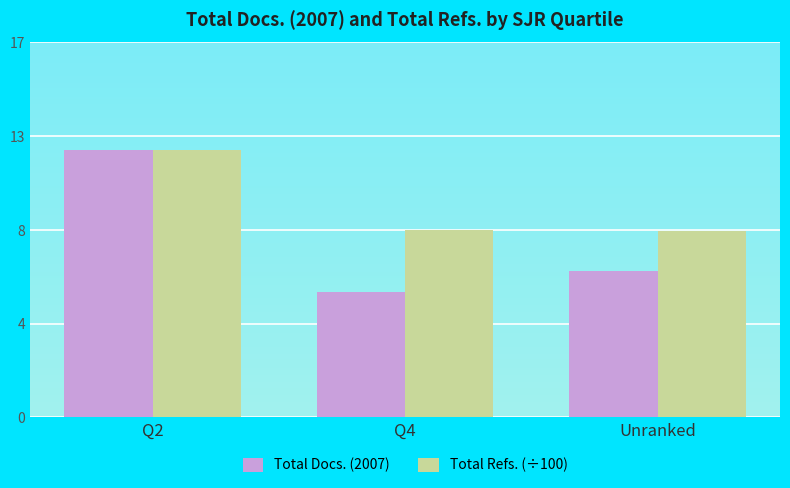

Are the bars horizontal?

No